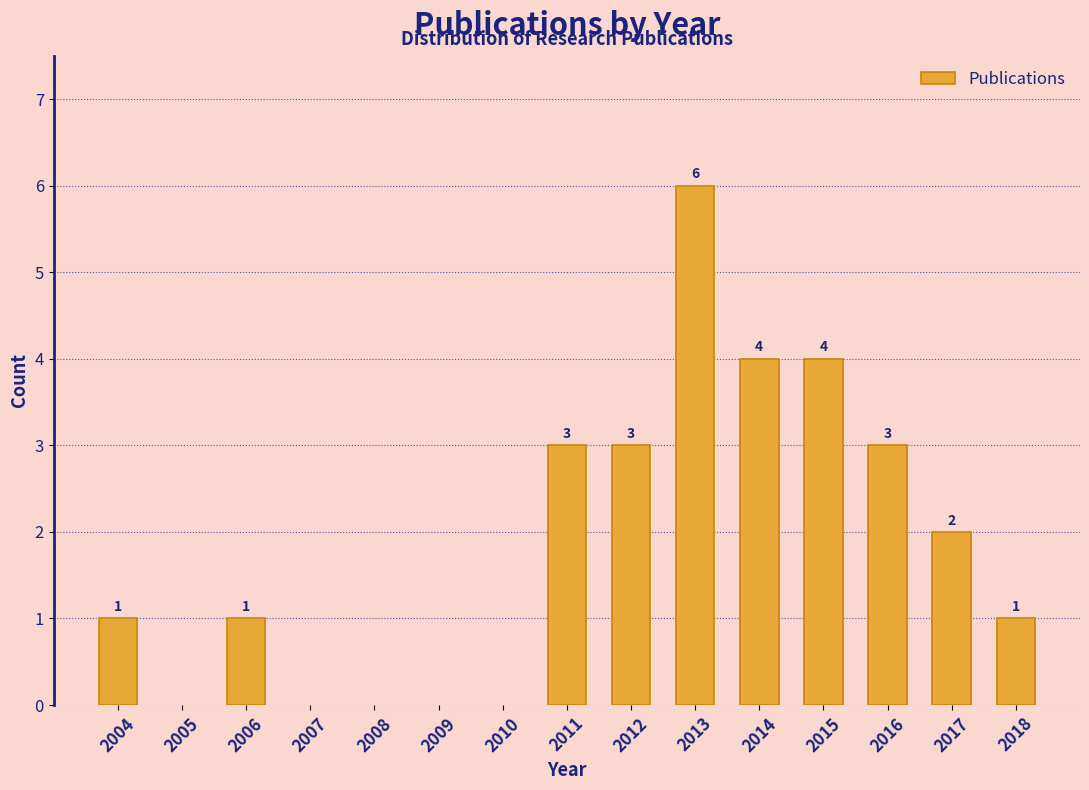

Reading right to left, what are all the values shown in this chart?

2018=1	2017=2	2016=3	2015=4	2014=4	2013=6	2012=3	2011=3	2006=1	2004=1